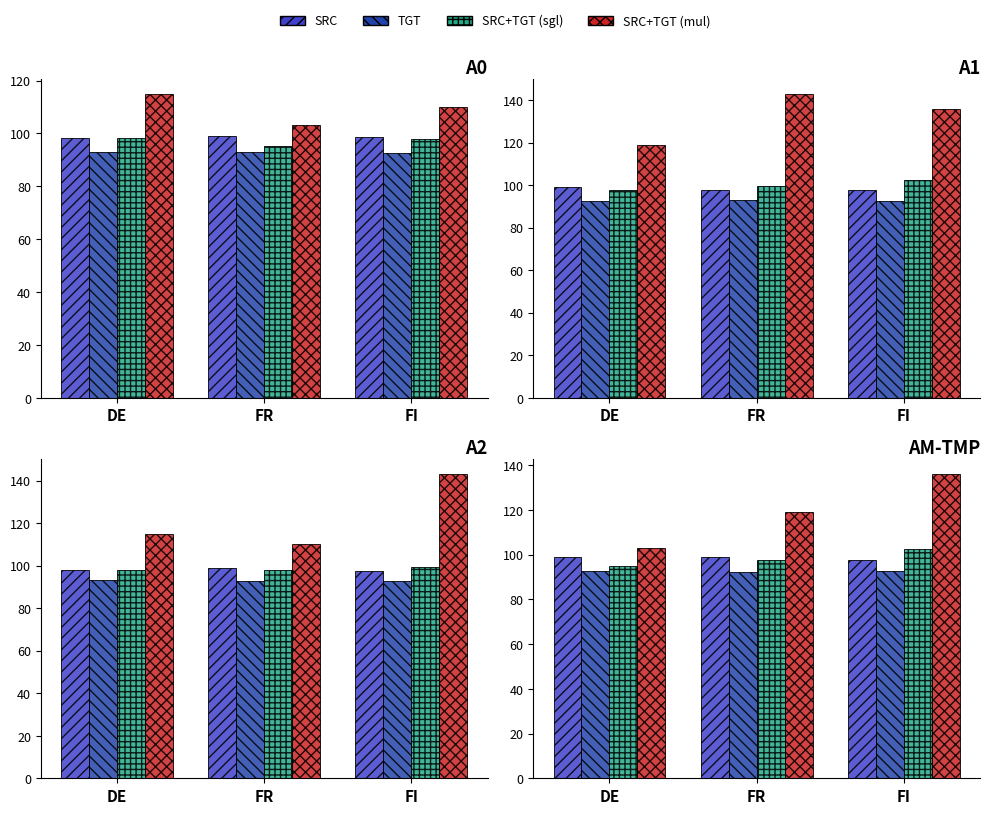

At which label does SRC+TGT (sgl) first exceed 97?

FR